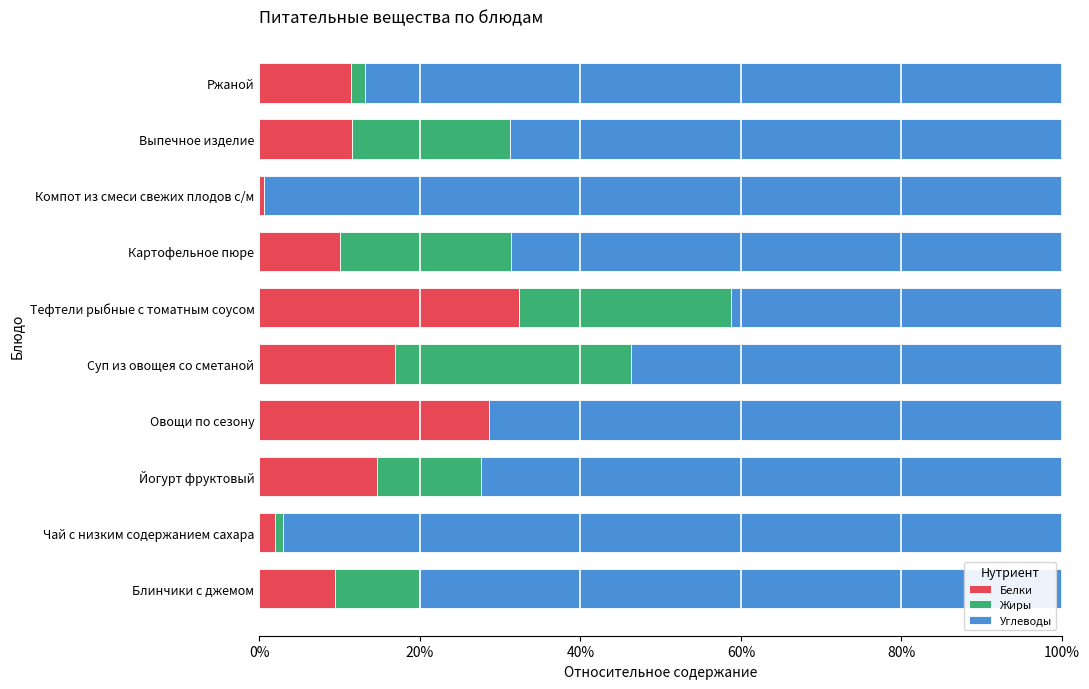

What is the sum of all Белки values?

137.5